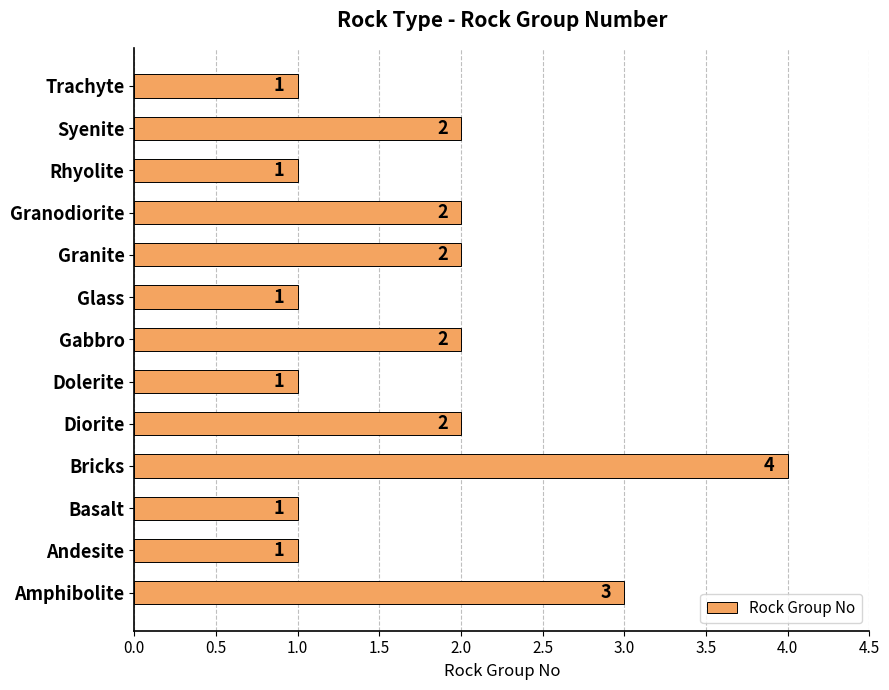

How many values are between 1 and 2?

11